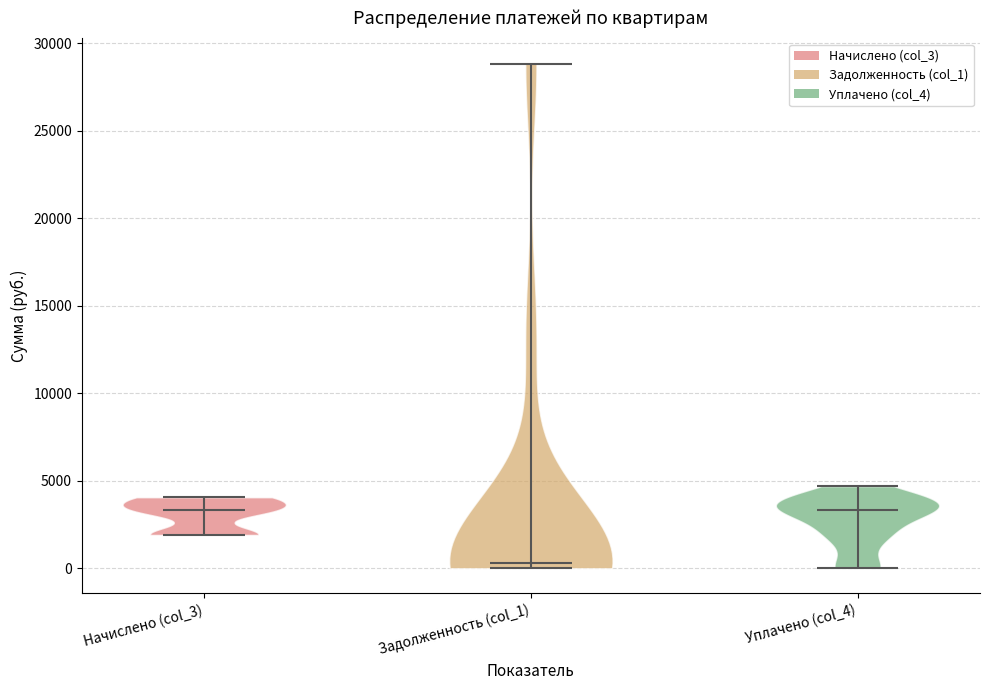

Where does the median line of the violin for Задолженность (col_1) sit on the y-axis? The values are not printed on the chart, so give them approximately, as read against the axis.

500